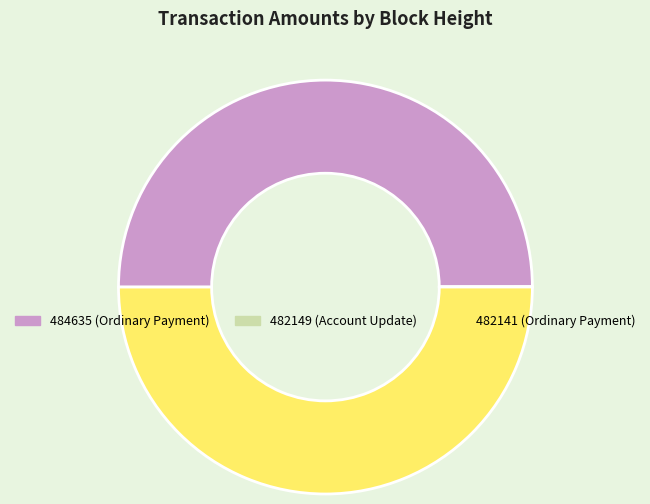

Is the sum of 482141 (Ordinary Payment) and 484635 (Ordinary Payment) greater than half?

Yes